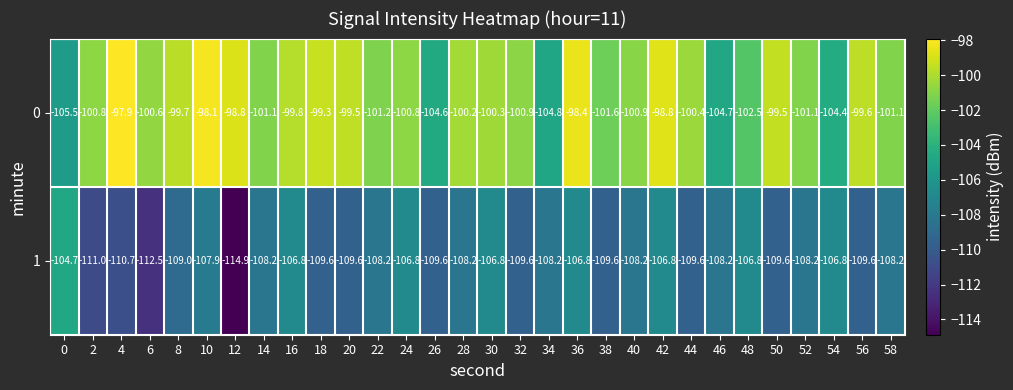

True or false: 1 has a value of -109.6 at 20.

True